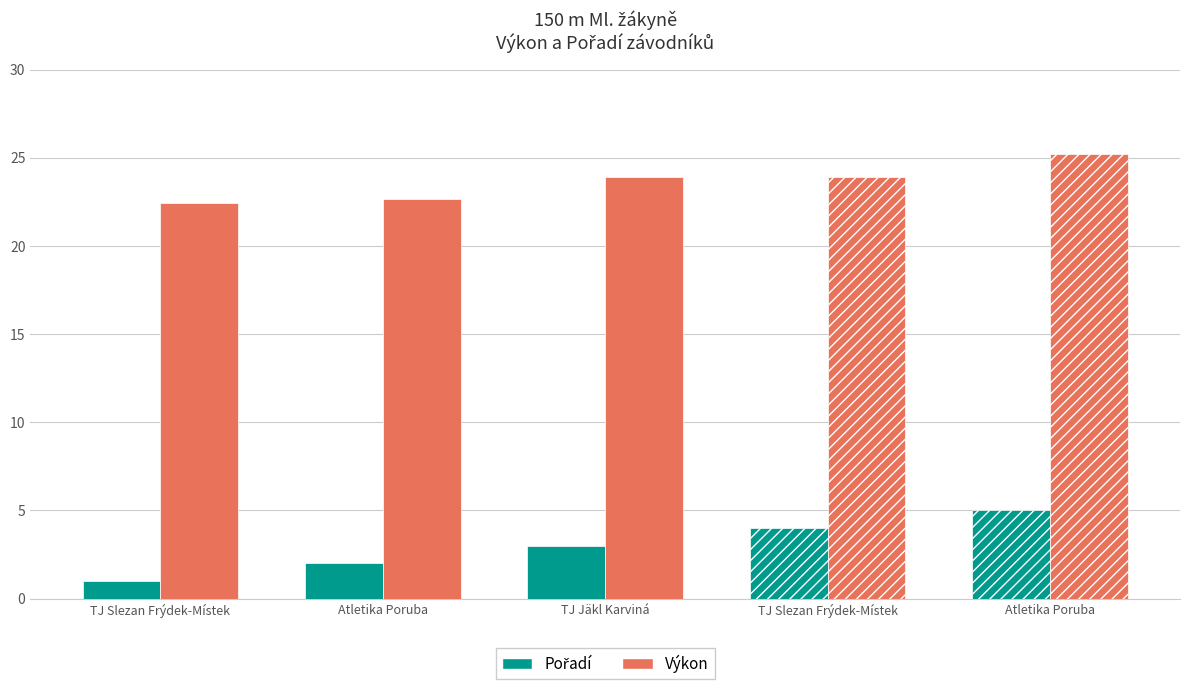

Are the bars grouped side by side (vs. stacked)?

Yes